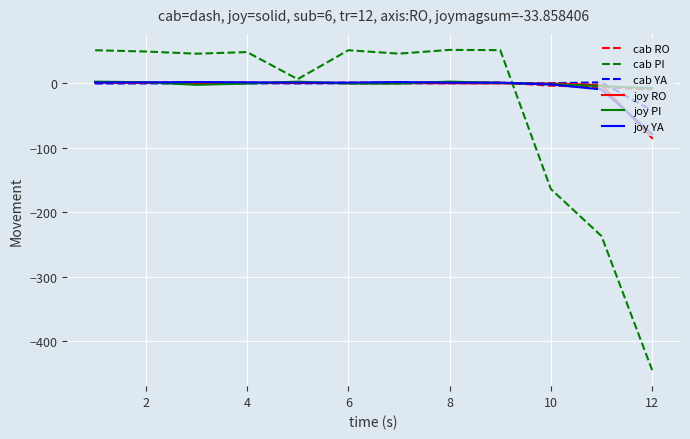

What is the smallest value displayed?

-444.9